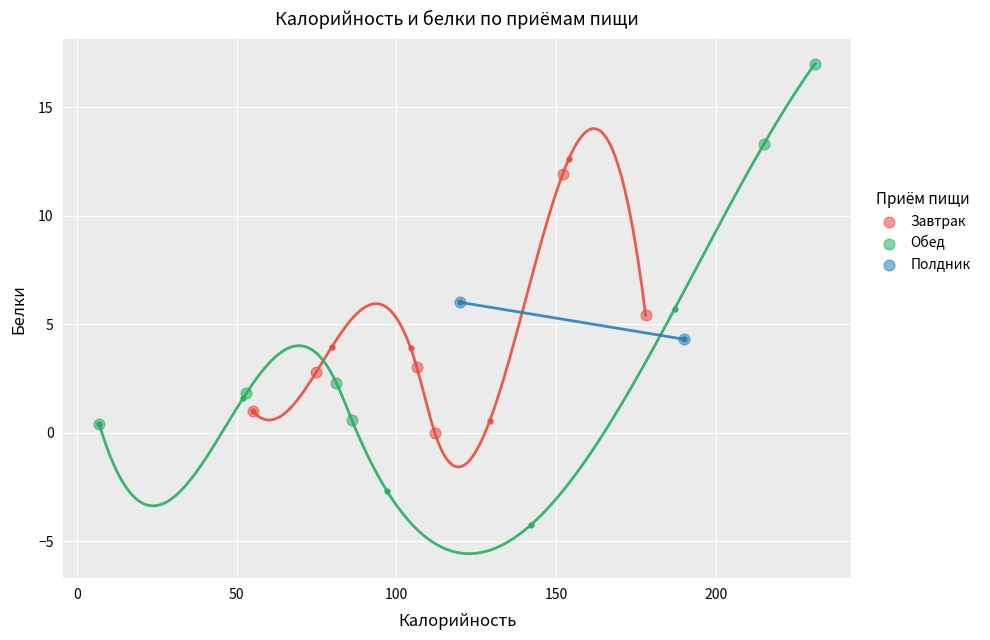

What are all the series names shown in the legend?

Завтрак, Обед, Полдник